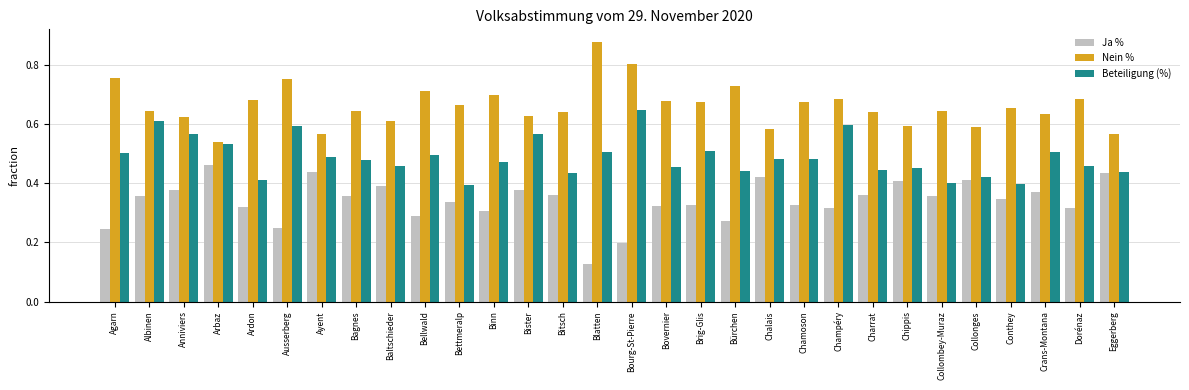

What is the sum of all Beteiligung (%) values?

14.6